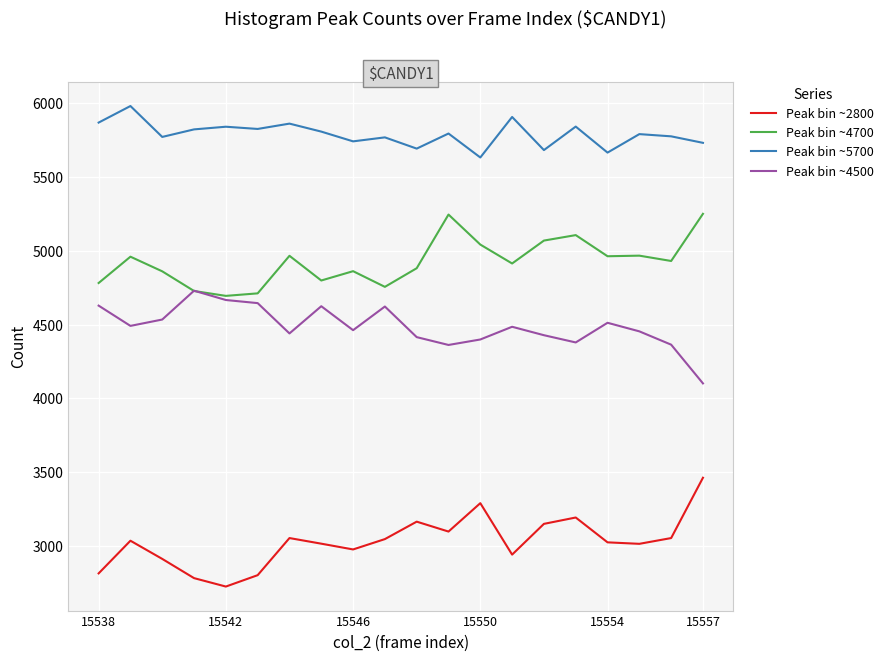

What is the difference between the maximum and minimum values in the Peak bin ~2800 series?

736